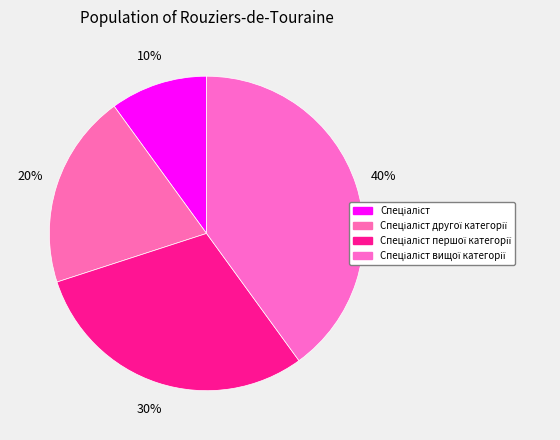

Is there a majority slice in this chart?

No